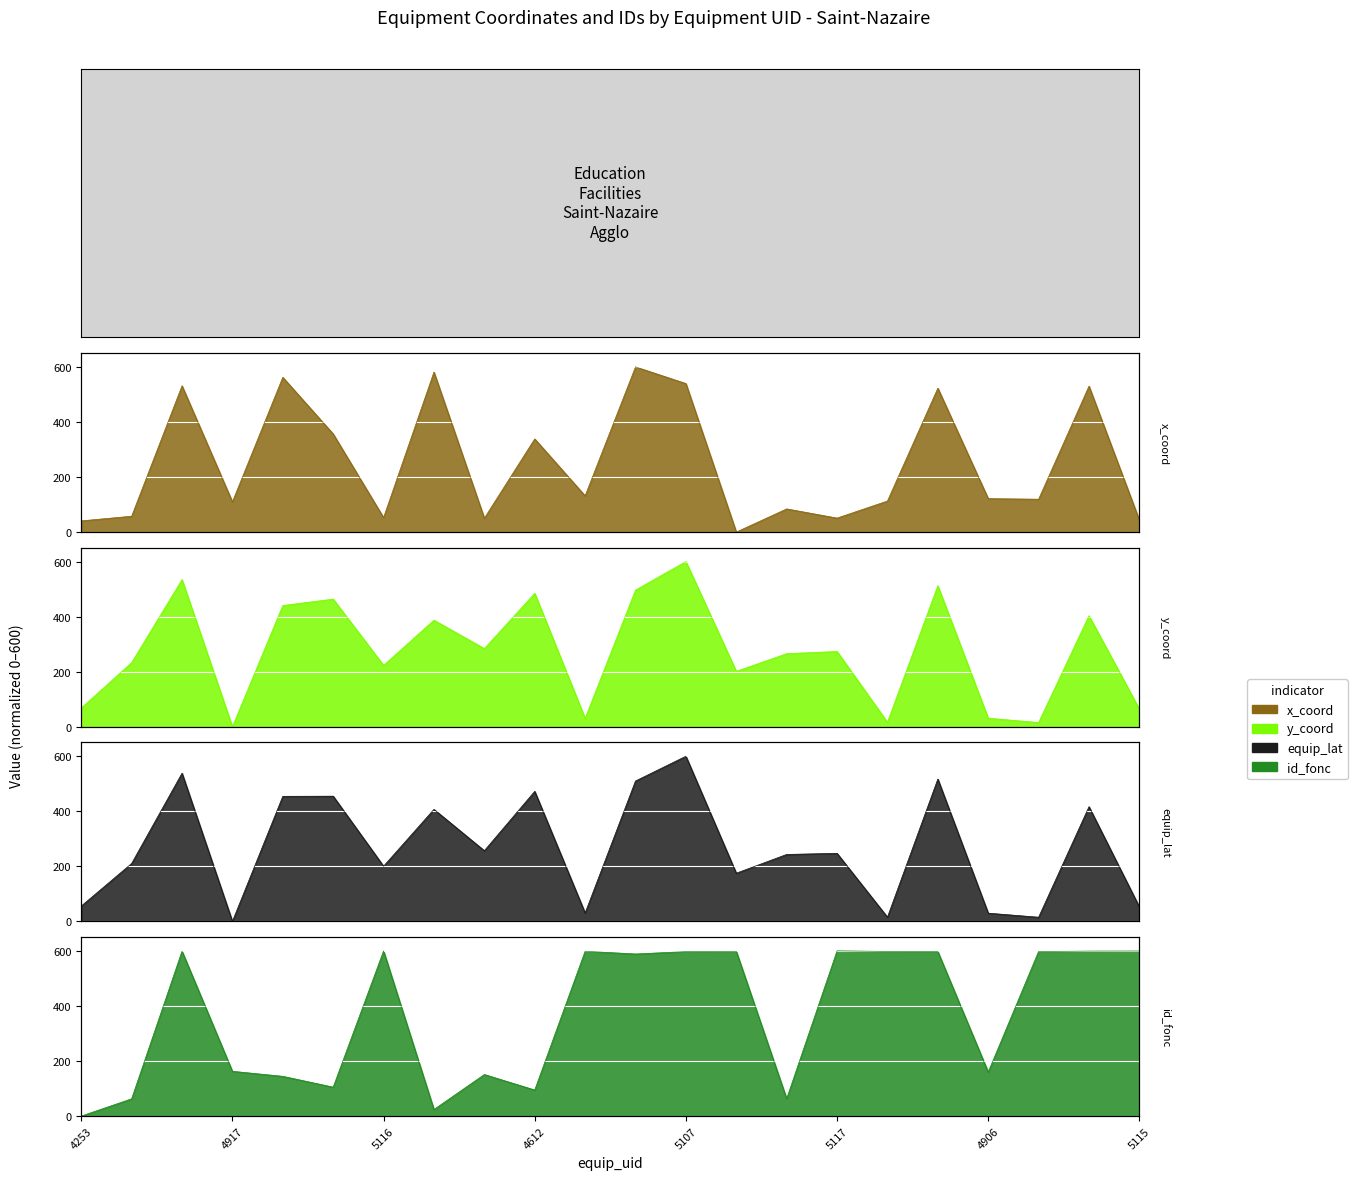

Reading left to right, extract all data points from this chart.

x_coord: 4253=40.6	4463=57.5	5113=531.2	4917=109.7	4707=562.1	4650=356.4	5116=52.4	4343=581.1	4867=50.2	4612=338.4	5112=131.6	5066=600.0	5107=539.5	5111=0.0	4465=84.1	5117=50.8	5110=112.7	5108=522.6	4906=121.4	5109=119.3	5114=530.1	5115=43.2
y_coord: 4253=67.8	4463=232.9	5113=534.3	4917=0.0	4707=440.3	4650=463.6	5116=222.8	4343=387.1	4867=283.8	4612=484.5	5112=30.4	5066=496.3	5107=600.0	5111=201.1	4465=265.3	5117=273.3	5110=16.2	5108=512.3	4906=30.9	5109=15.2	5114=403.2	5115=63.9
equip_lat: 4253=55.7	4463=210.4	5113=538.3	4917=0.0	4707=454.3	4650=454.9	5116=200.5	4343=406.9	4867=256.8	4612=472.4	5112=30.4	5066=510.0	5107=600.0	5111=175.1	4465=243.2	5117=247.2	5110=15.3	5108=517.0	4906=29.8	5109=15.1	5114=416.7	5115=52.3
id_fonc: 4253=0.0	4463=62.7	5113=599.0	4917=162.6	4707=144.4	4650=105.0	5116=599.7	4343=23.8	4867=151.0	4612=94.6	5112=598.7	5066=588.8	5107=597.5	5111=598.5	4465=63.2	5117=600.0	5110=598.2	5108=597.7	4906=159.8	5109=598.0	5114=599.2	5115=599.5